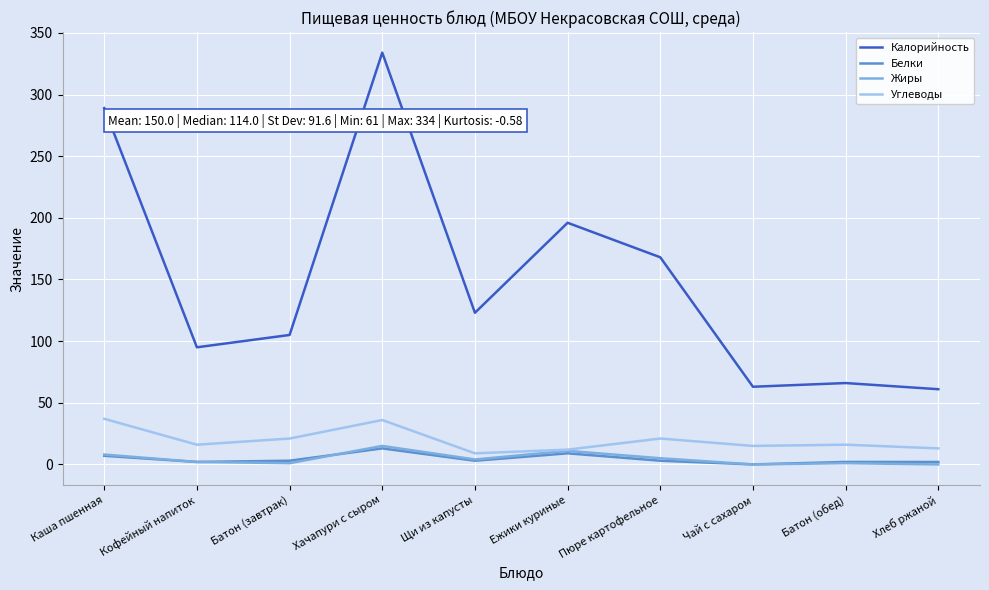

What is the difference between the second highest and minimum values in the Белки series?

9